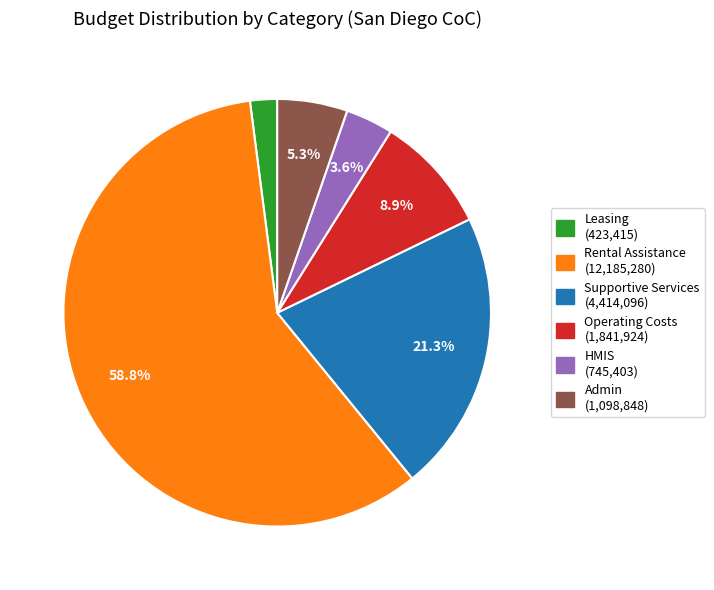

How many segments does this pie chart have?

6